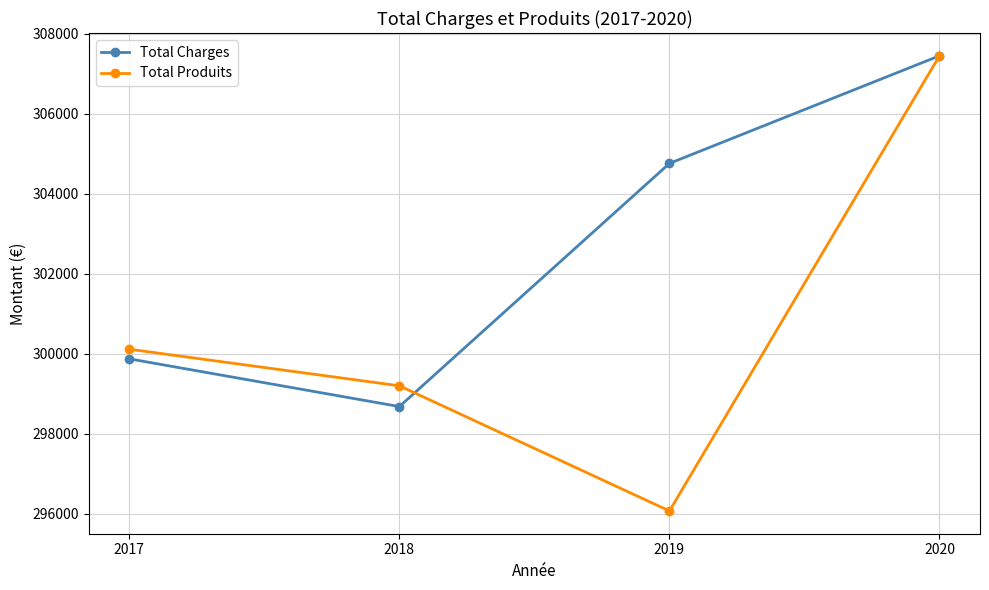

What are all the series names shown in the legend?

Total Charges, Total Produits